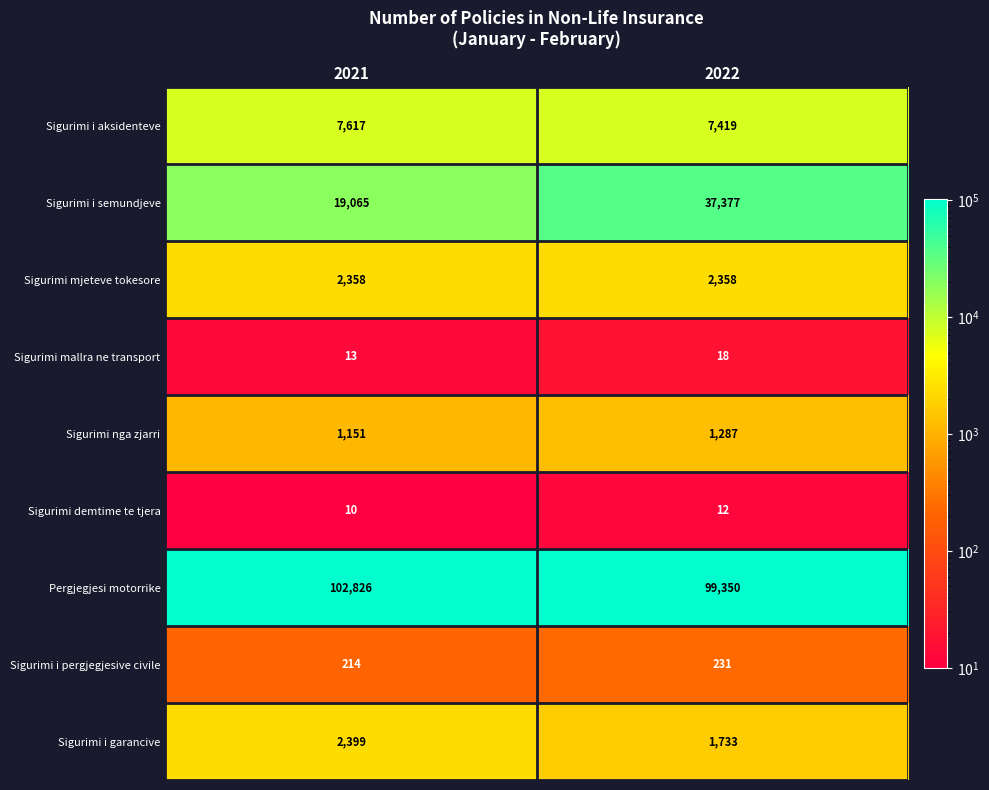

How many series are shown in this chart?

9